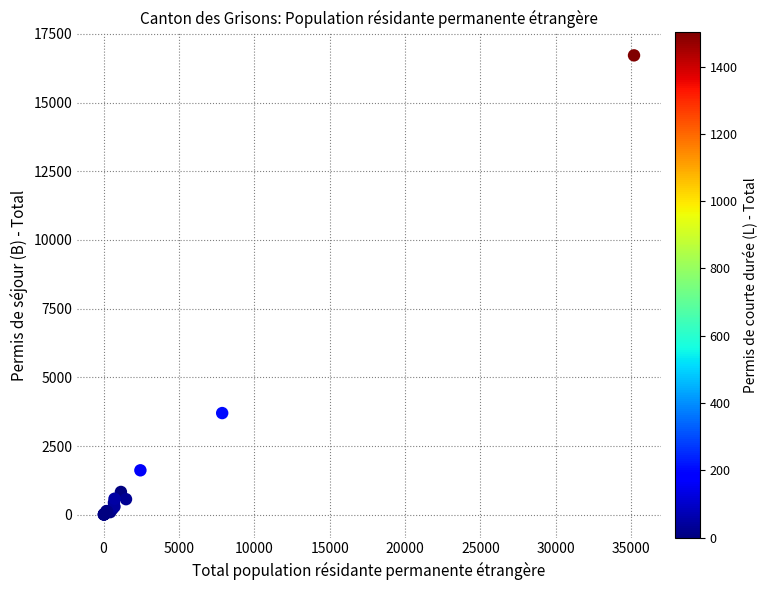

What Y value in the scatter plot is closest to 8365?

3706